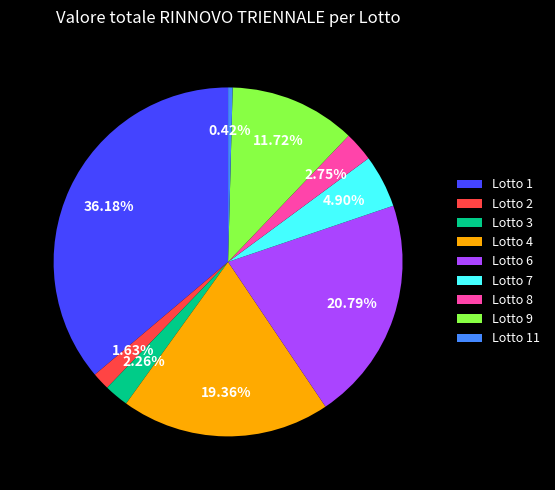

Which category has the smallest portion of the pie?

Lotto 11